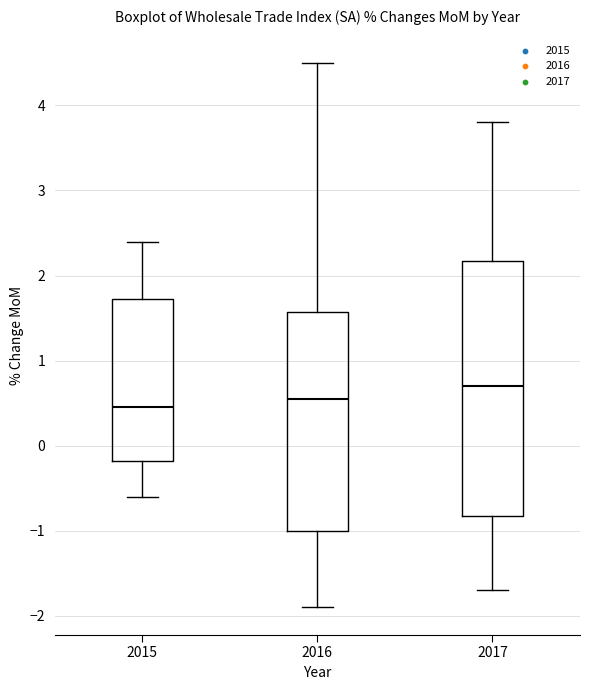

Reading left to right, transcribe this box plot: for each box, give where its median line is, the range the box spans, and where its two whiskers end, as read against the y-axis. The values are not printed on the chart, so give them approximately, as read against the axis.

2015: median 0.5, box -0.2 to 1.7, whiskers -0.6 to 2.4
2016: median 0.6, box -1.0 to 1.6, whiskers -1.9 to 4.5
2017: median 0.7, box -0.8 to 2.2, whiskers -1.7 to 3.8